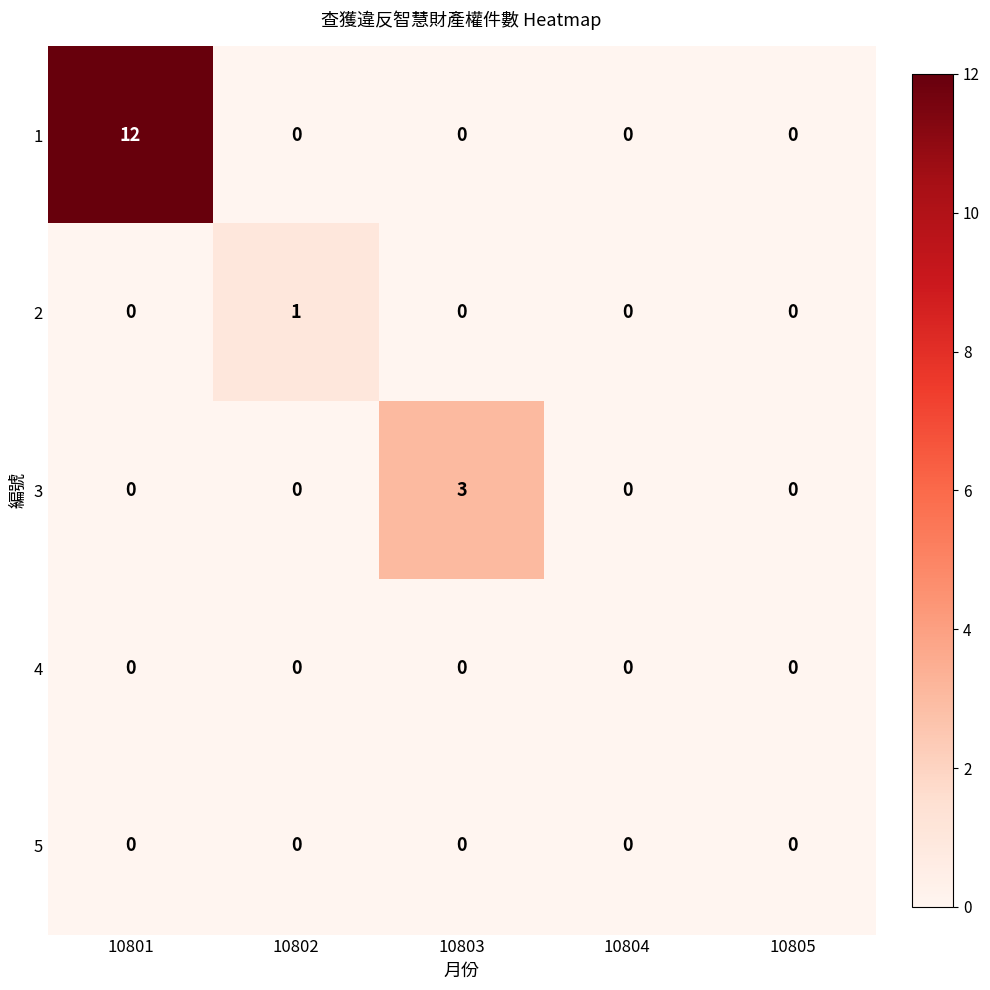

Which series has the largest total across all categories?

1